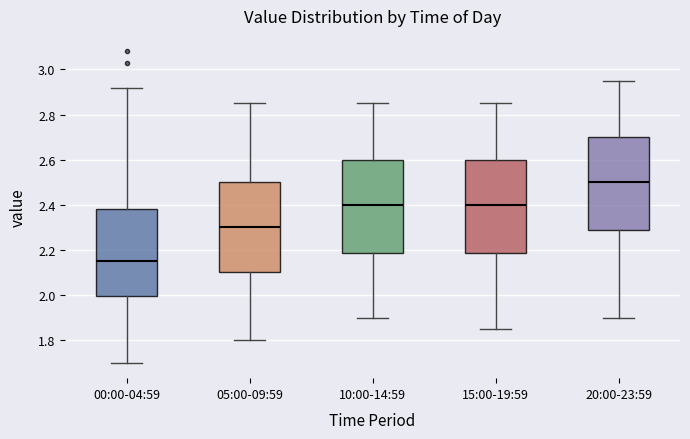

Reading left to right, read every box against the y-axis: the position of its median line, the range the box covers, and the ends of its whiskers. The values are not printed on the chart, so give them approximately, as read against the axis.

00:00-04:59: median 2.16, box 2.00 to 2.38, whiskers 1.70 to 2.92
05:00-09:59: median 2.30, box 2.10 to 2.50, whiskers 1.80 to 2.86
10:00-14:59: median 2.40, box 2.18 to 2.60, whiskers 1.90 to 2.86
15:00-19:59: median 2.40, box 2.18 to 2.60, whiskers 1.86 to 2.86
20:00-23:59: median 2.50, box 2.28 to 2.70, whiskers 1.90 to 2.96